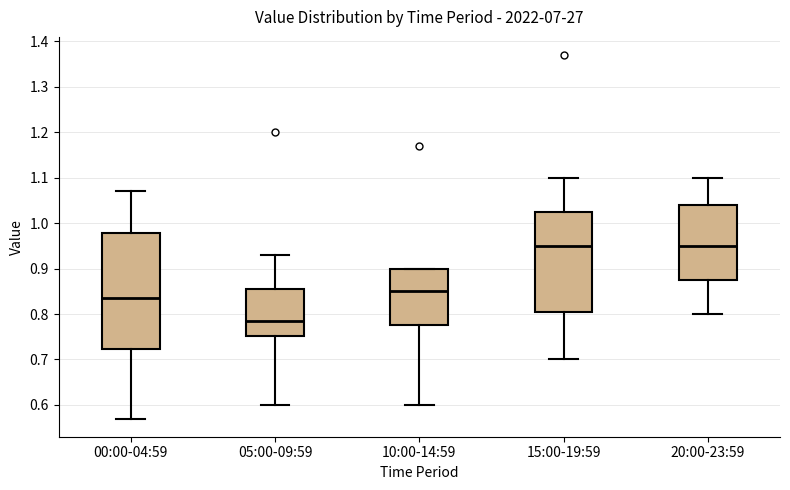

Reading left to right, read every box against the y-axis: the position of its median line, the range the box covers, and the ends of its whiskers. The values are not printed on the chart, so give them approximately, as read against the axis.

00:00-04:59: median 0.84, box 0.72 to 0.98, whiskers 0.57 to 1.07
05:00-09:59: median 0.79, box 0.75 to 0.86, whiskers 0.60 to 0.93
10:00-14:59: median 0.85, box 0.78 to 0.90, whiskers 0.60 to 0.90
15:00-19:59: median 0.95, box 0.81 to 1.03, whiskers 0.70 to 1.10
20:00-23:59: median 0.95, box 0.88 to 1.04, whiskers 0.80 to 1.10